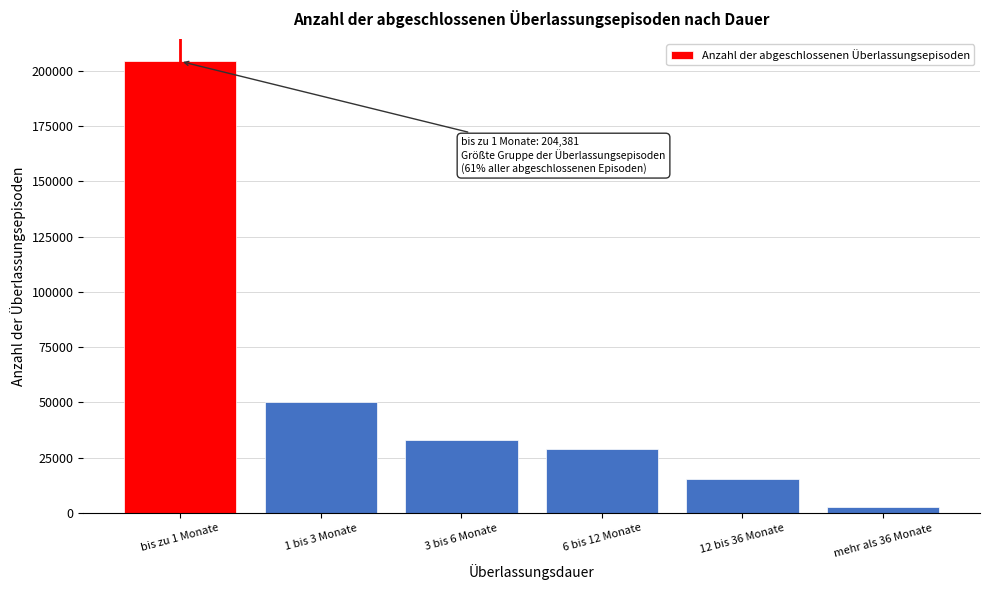

Reading left to right, what are all the values shown in this chart?

204381	50079	33042	28723	15407	2523